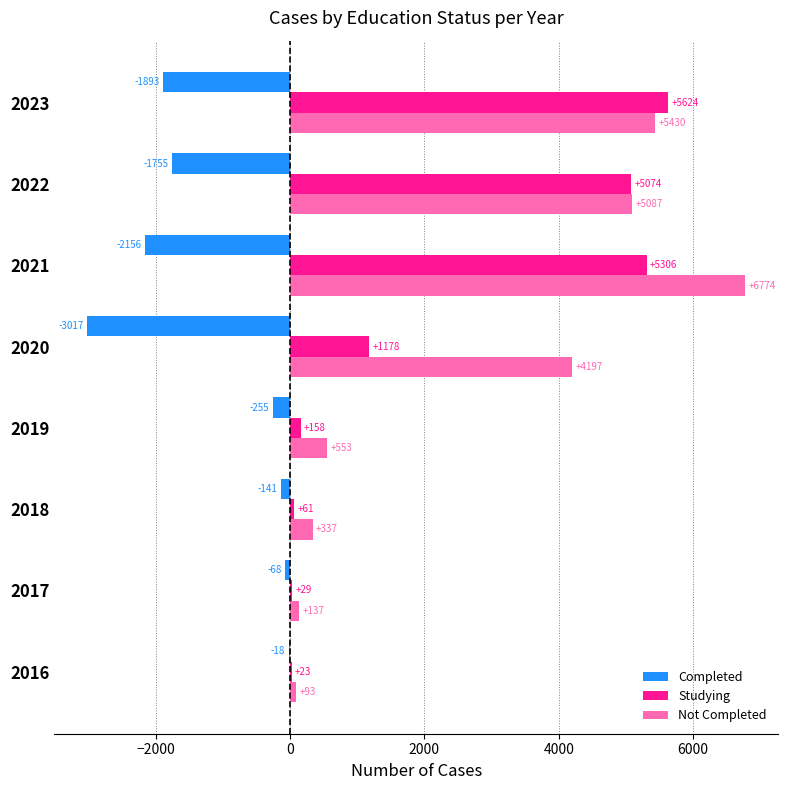

At which category does the chart reach its peak across all series?

2021